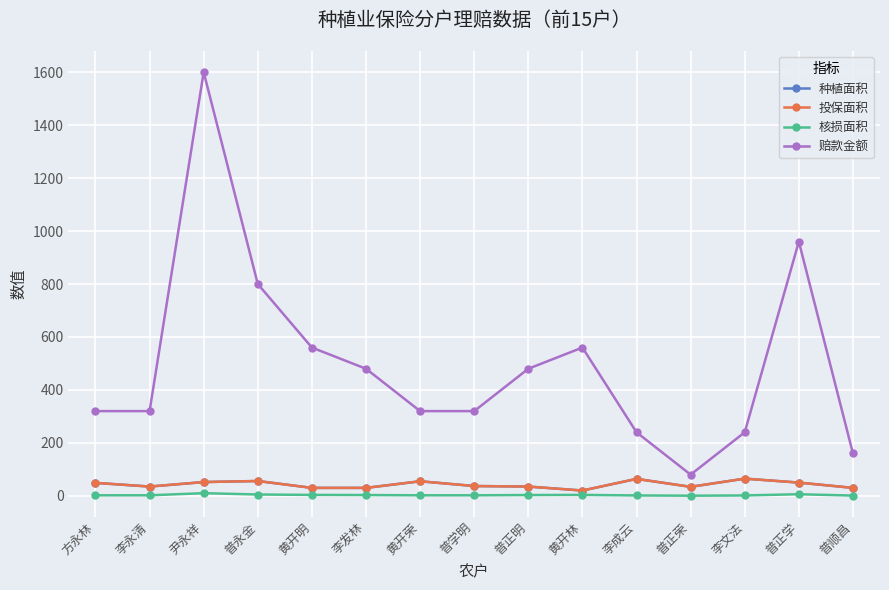

Does the chart have visible grid lines?

Yes